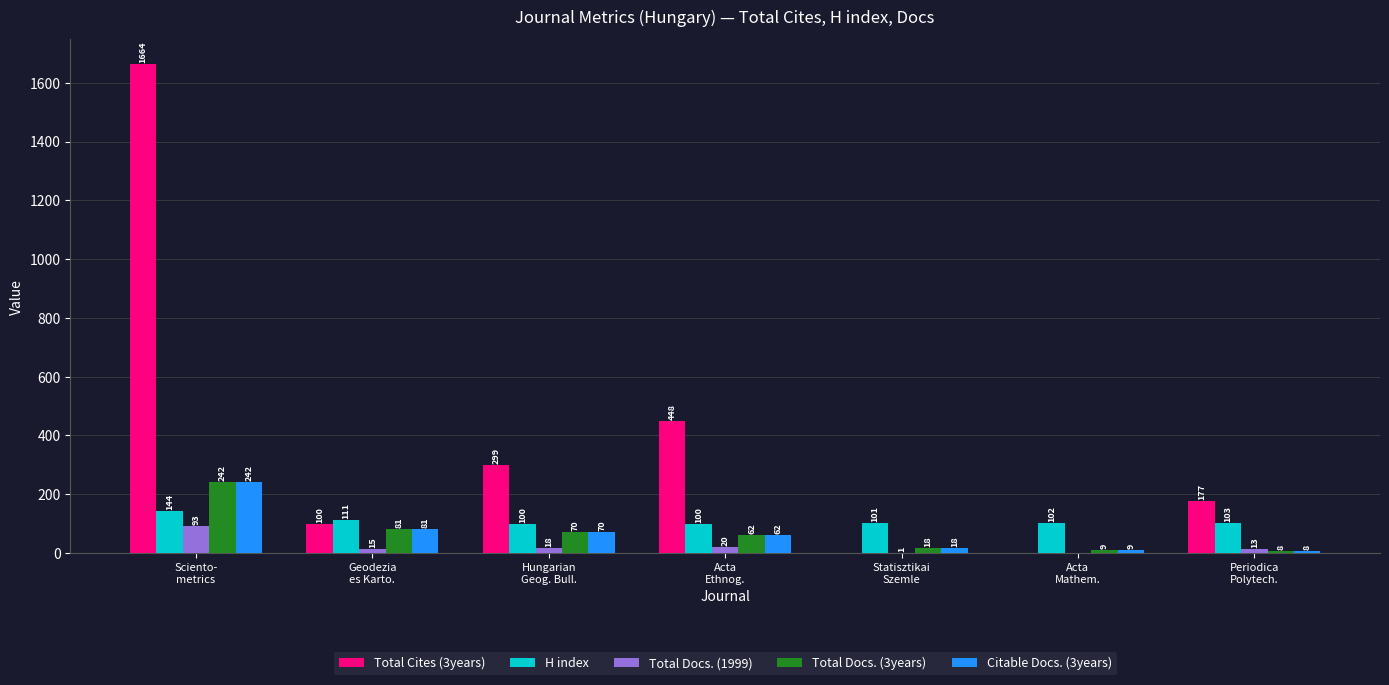

Reading right to left, transcribe all the data shown in this chart.

Total Cites (3years): Periodica
Polytech.=177	Acta
Mathem.=0	Statisztikai
Szemle=0	Acta
Ethnog.=448	Hungarian
Geog. Bull.=299	Geodezia
es Karto.=100	Sciento-
metrics=1664
H index: Periodica
Polytech.=103	Acta
Mathem.=102	Statisztikai
Szemle=101	Acta
Ethnog.=100	Hungarian
Geog. Bull.=100	Geodezia
es Karto.=111	Sciento-
metrics=144
Total Docs. (1999): Periodica
Polytech.=13	Acta
Mathem.=0	Statisztikai
Szemle=1	Acta
Ethnog.=20	Hungarian
Geog. Bull.=18	Geodezia
es Karto.=15	Sciento-
metrics=93
Total Docs. (3years): Periodica
Polytech.=8	Acta
Mathem.=9	Statisztikai
Szemle=18	Acta
Ethnog.=62	Hungarian
Geog. Bull.=70	Geodezia
es Karto.=81	Sciento-
metrics=242
Citable Docs. (3years): Periodica
Polytech.=8	Acta
Mathem.=9	Statisztikai
Szemle=18	Acta
Ethnog.=62	Hungarian
Geog. Bull.=70	Geodezia
es Karto.=81	Sciento-
metrics=242